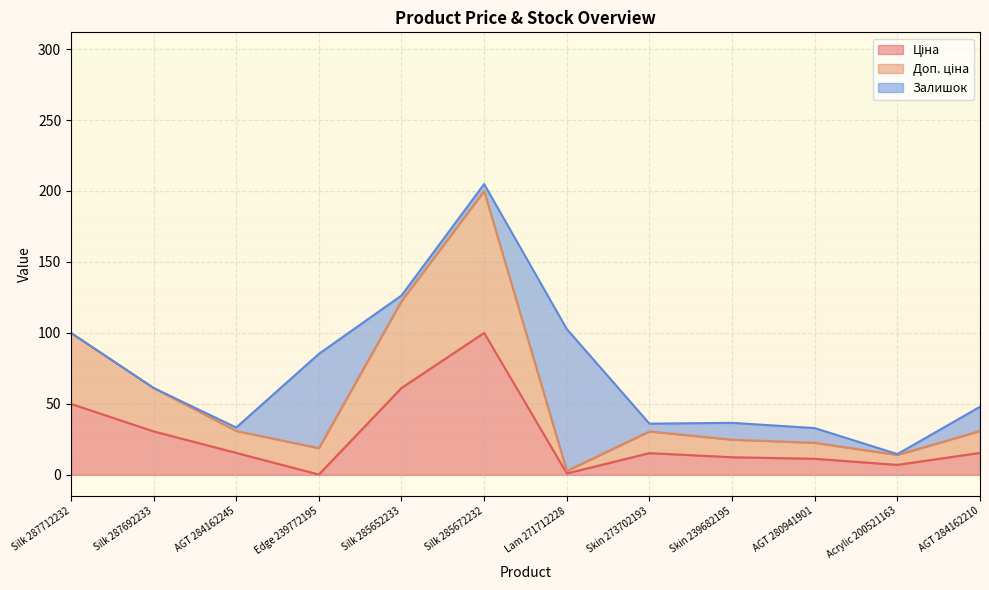

Rank the categories by Доп. ціна value from lowest to highest.

Lam 271712228, Acrylic 200521163, Edge 239772195, AGT 280941901, Skin 239682195, Skin 273702193, AGT 284162245, AGT 284162210, Silk 287692233, Silk 287712232, Silk 285652233, Silk 285672232